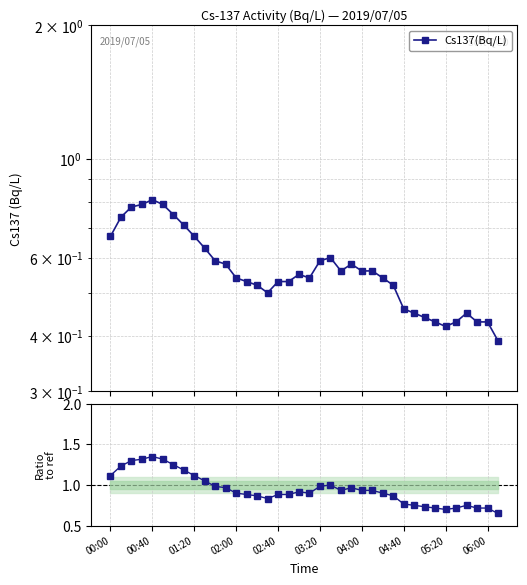

At how many categories does at least one series exceed 1?

10